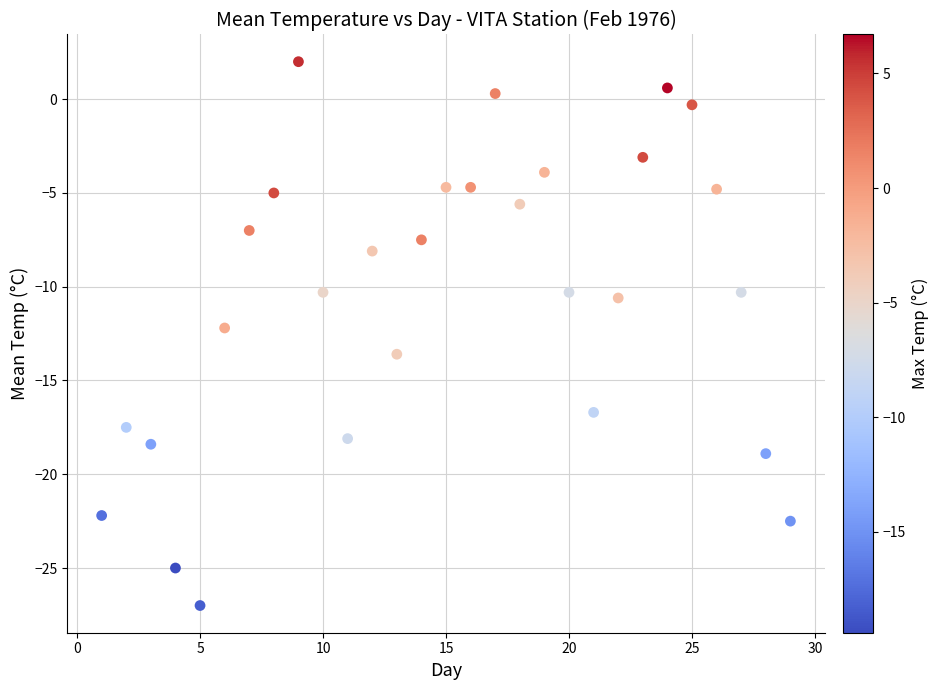

What is the range of Y values (max minus min)?

29.0